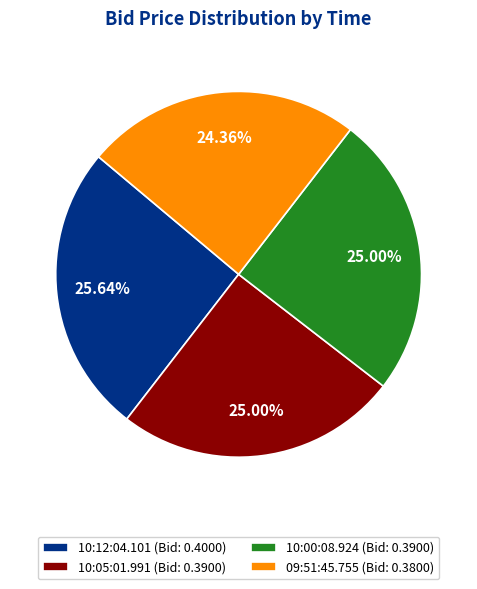

Which has a higher value, 10:00:08.924 or 10:12:04.101?

10:12:04.101